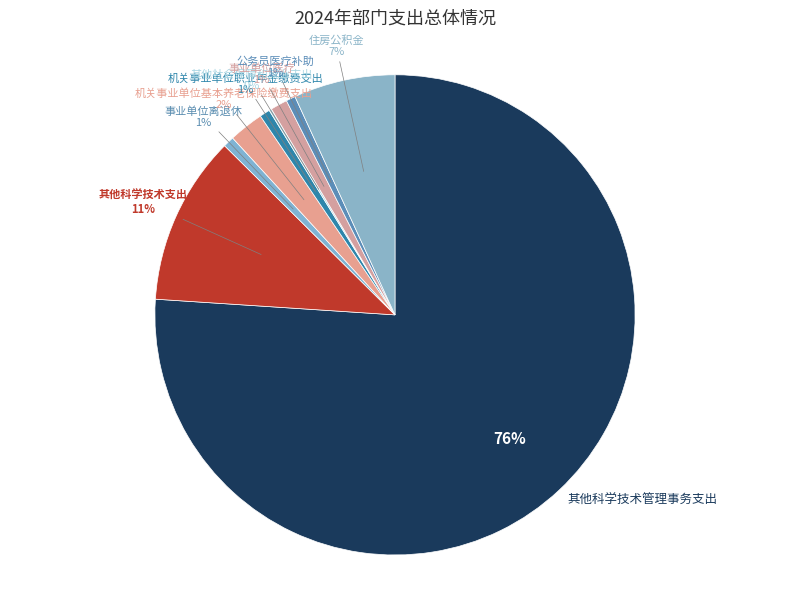

The 公务员医疗补助 slice represents 11% of the pie. True or false?

False